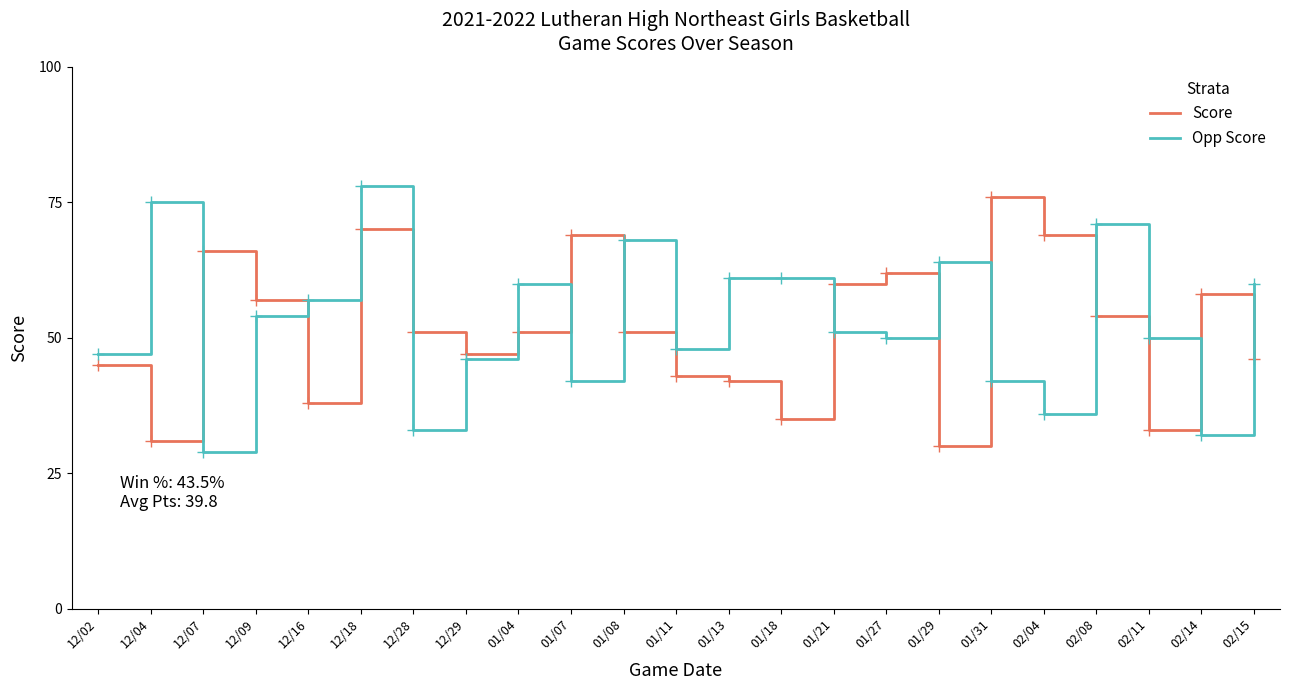

Read the Opp Score value at 01/29.

64